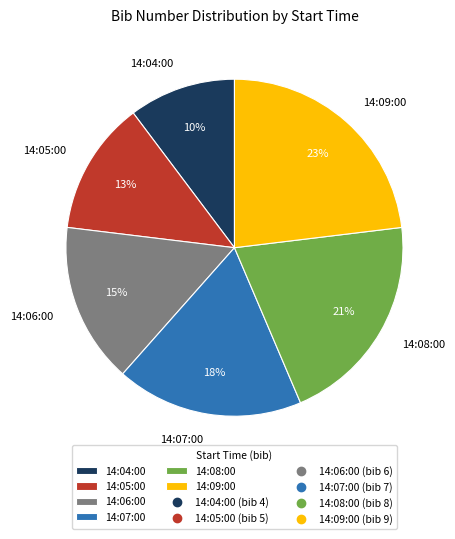

To the nearest percent, what is the average slice percentage?

17%